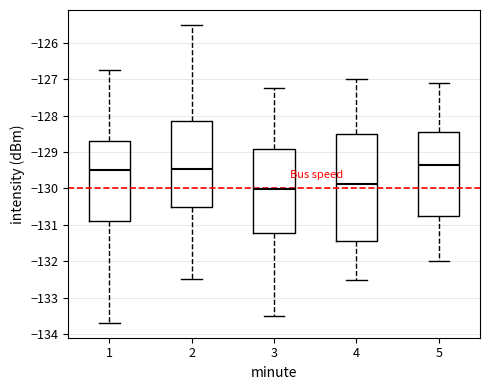

Comparing the boxes themselves (not the whiskers), which one is the tallest?

4